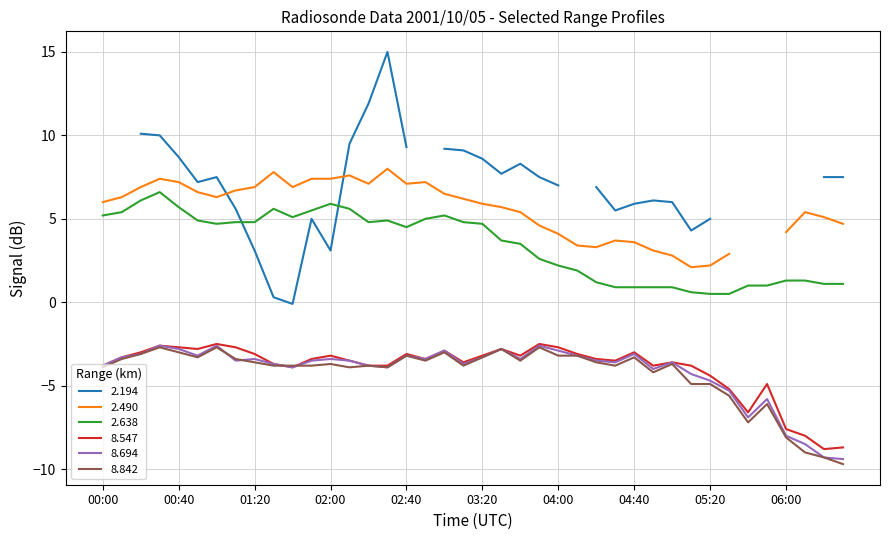

The 8.842 series shows -2.2 at 02:40. True or false?

False